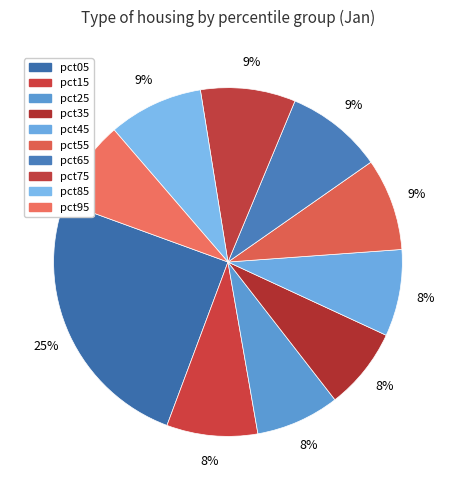

Rank the categories by value from lowest to highest.

pct35, pct25, pct45, pct95, pct15, pct55, pct85, pct75, pct65, pct05